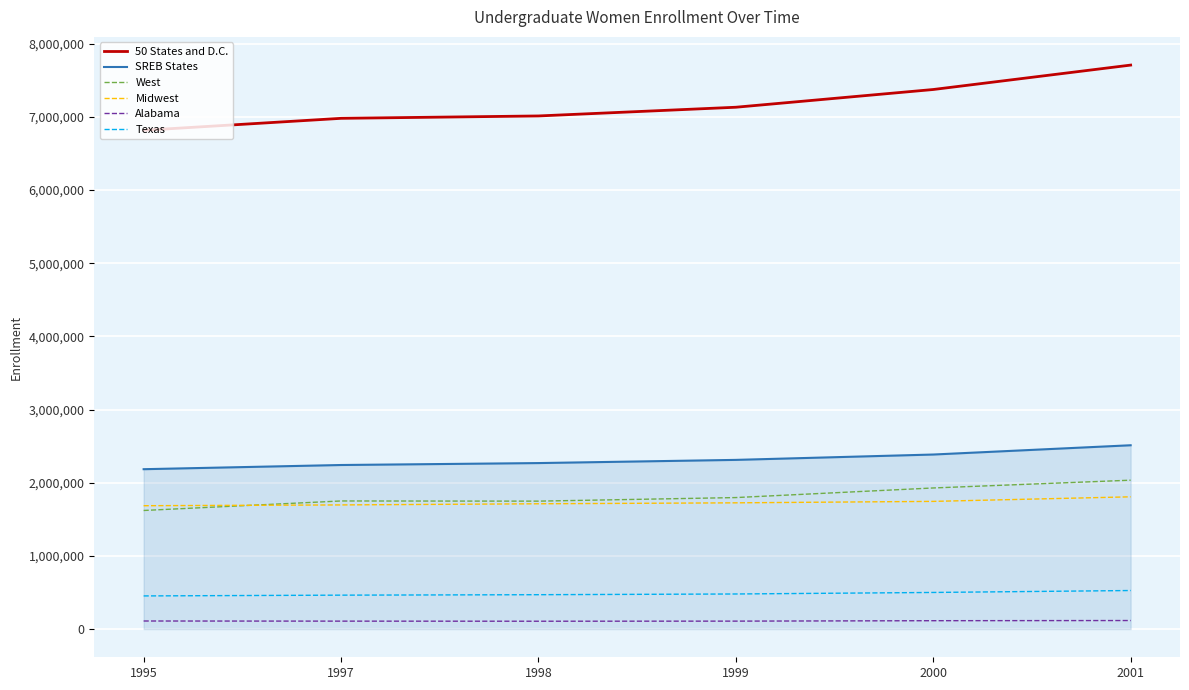

True or false: West has more than 2 interior local peaks.

False